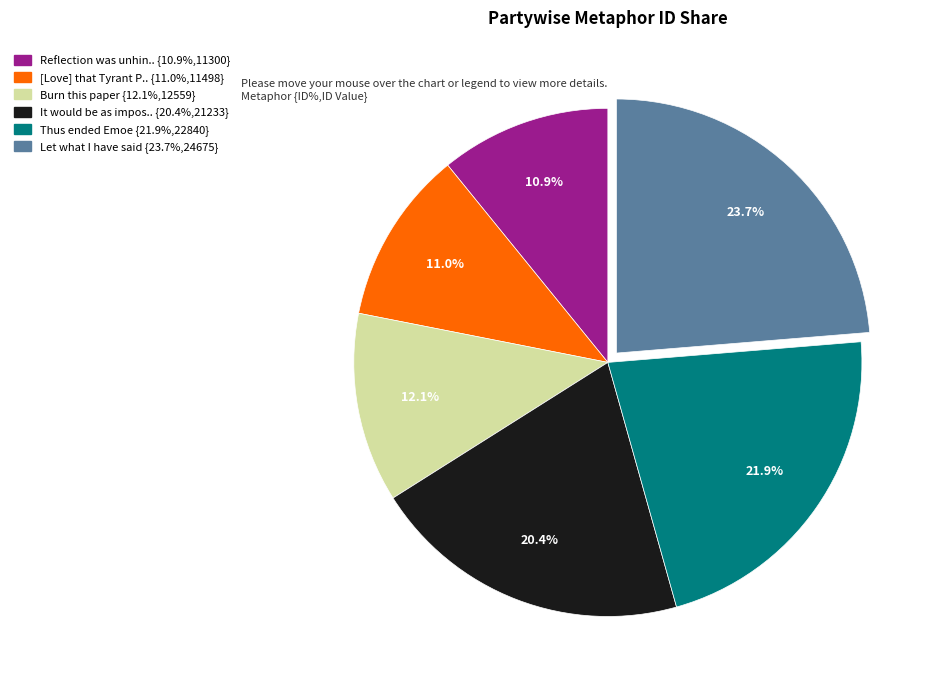

Does any single category account for the majority?

No